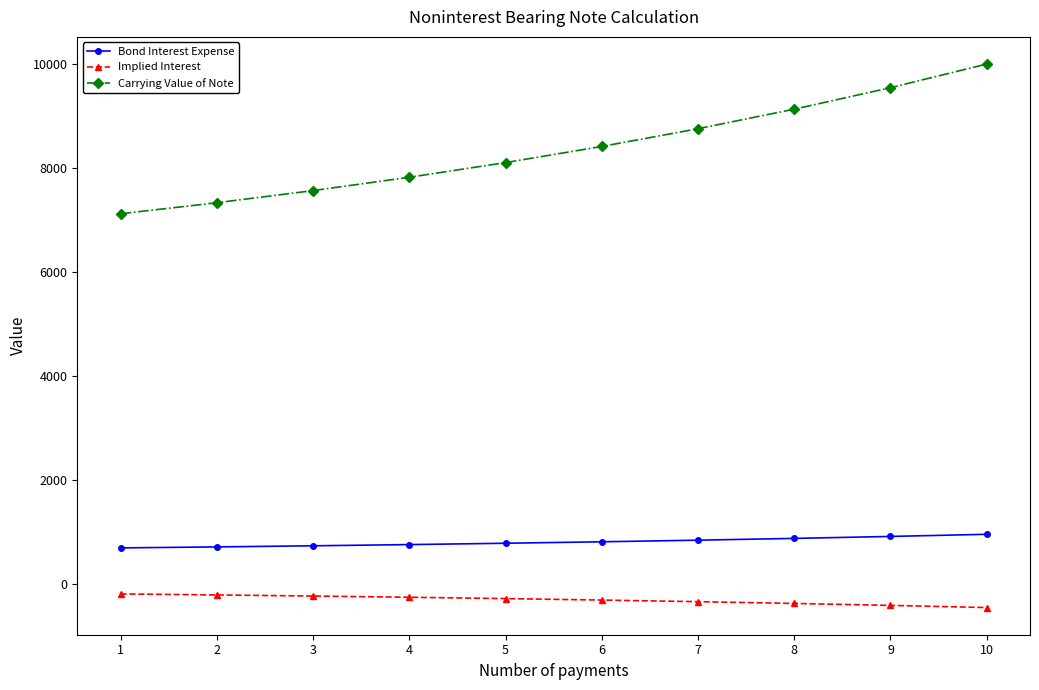

What is the difference between the maximum and second lowest values in the Carrying Value of Note series?

2667.5